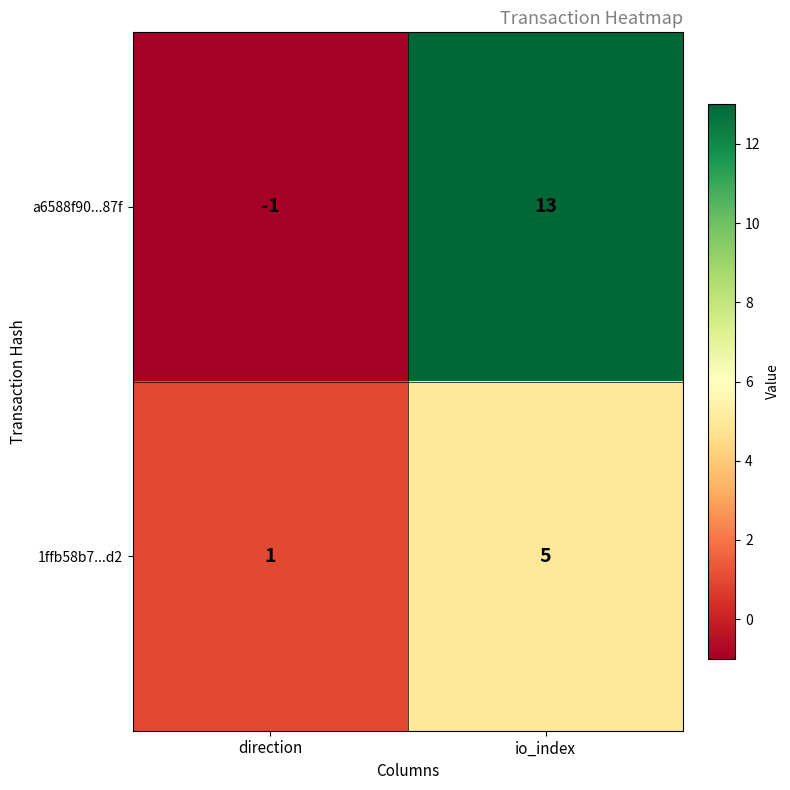

What is the sum of the 1ffb58b7...d2 values at direction and io_index?

6